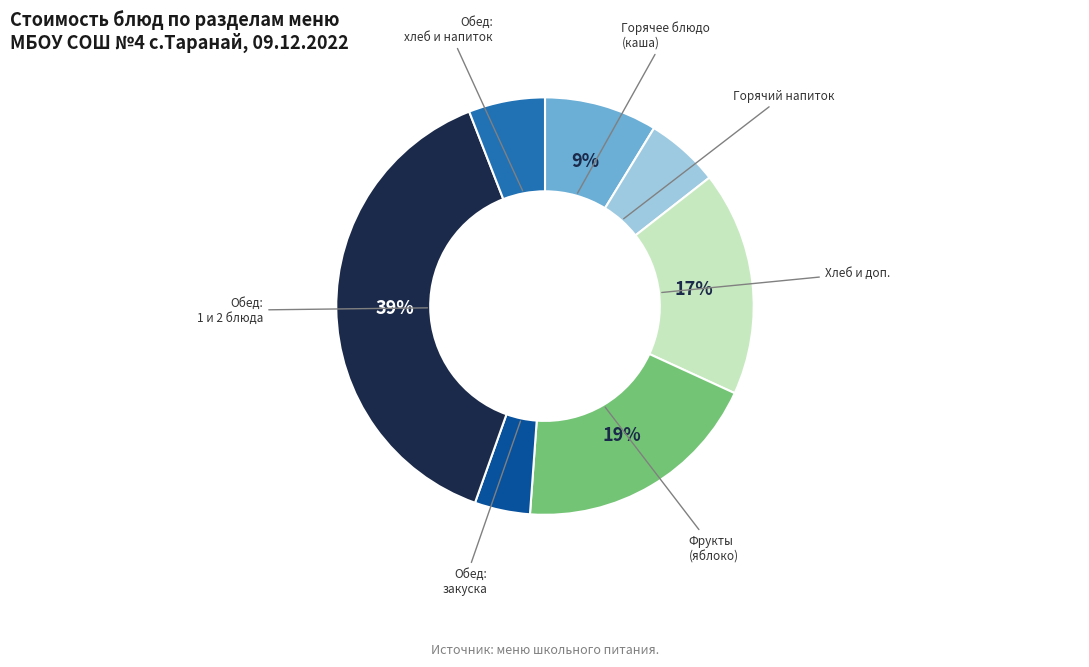

Does any single category account for the majority?

No